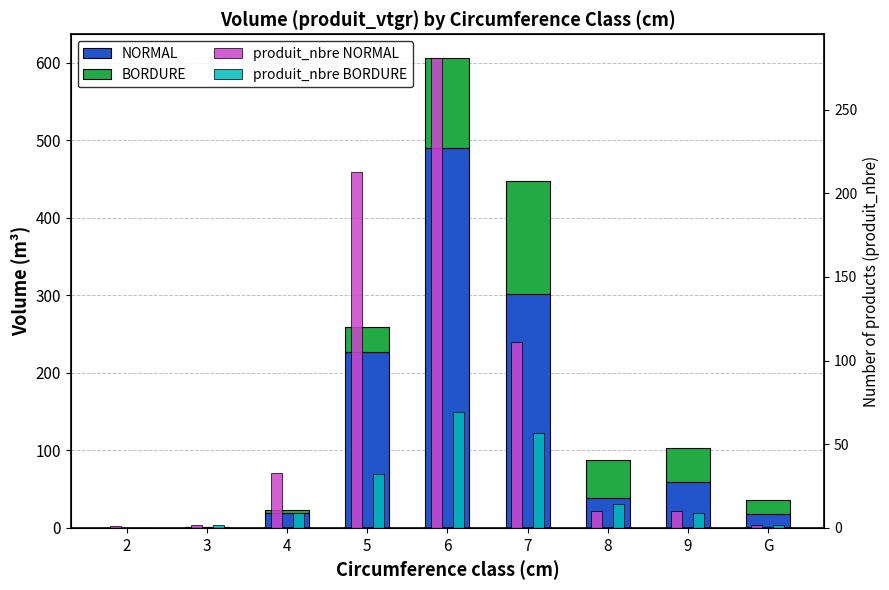

Between 9 and 4, which is larger?

9